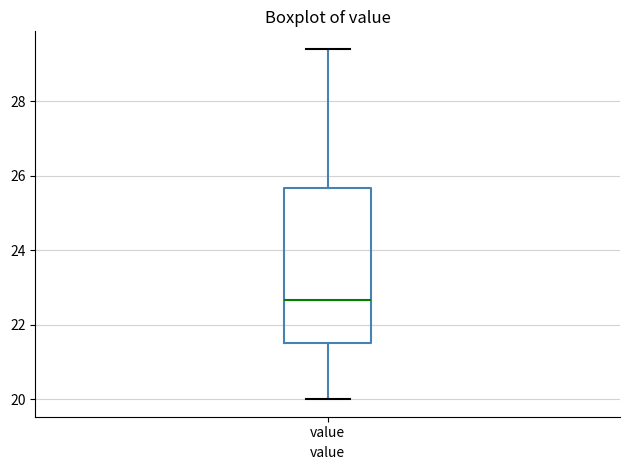

Transcribe this box plot: give where the median line is, the range the box spans, and where the two whiskers end, as read against the y-axis. The values are not printed on the chart, so give them approximately, as read against the axis.

median 22.6, box 21.6 to 25.6, whiskers 20.0 to 29.4